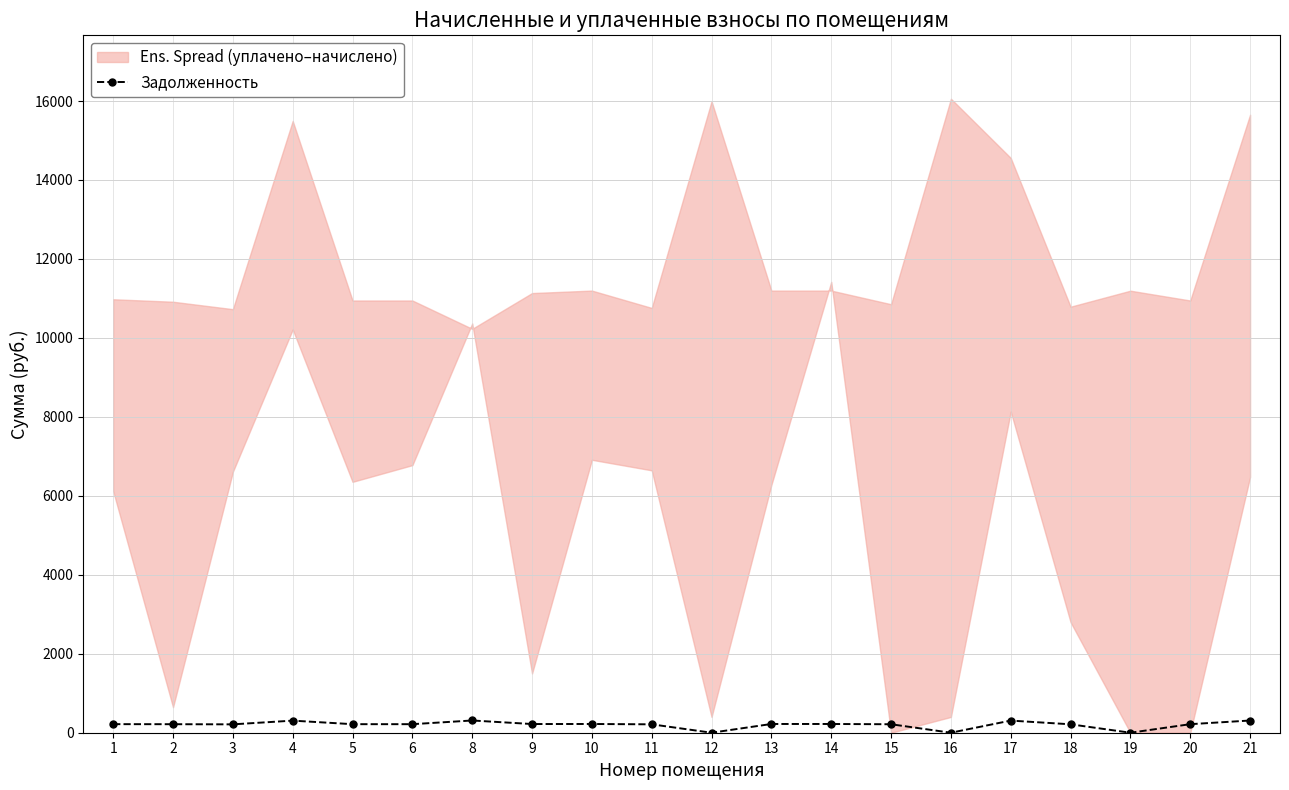

What is the sum of the values at 2 and 5?

432.1